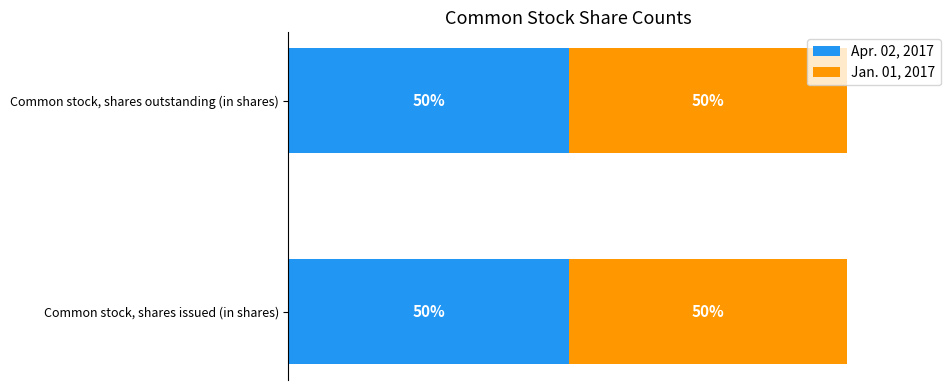

List the series in order of their peak value, highest first.

Apr. 02, 2017, Jan. 01, 2017